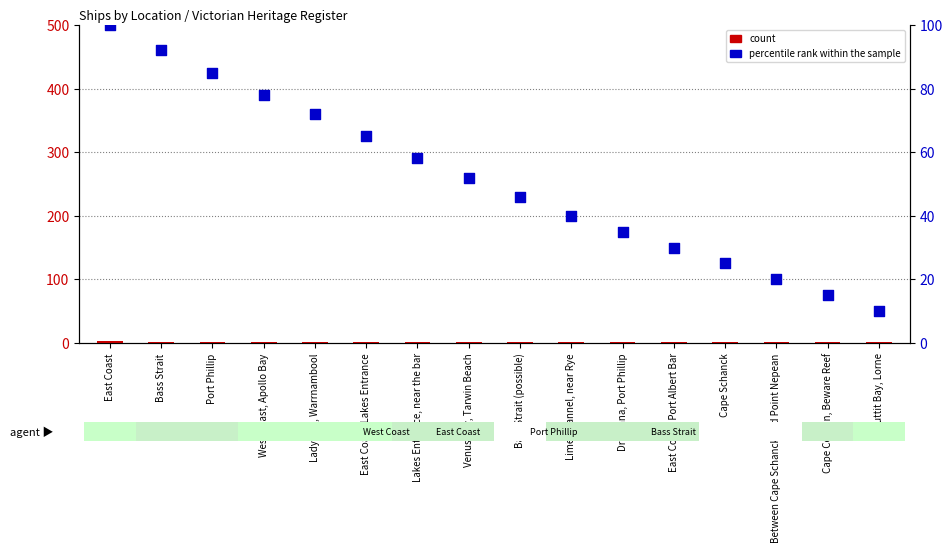

At which category is the sum across all series the highest?

East Coast